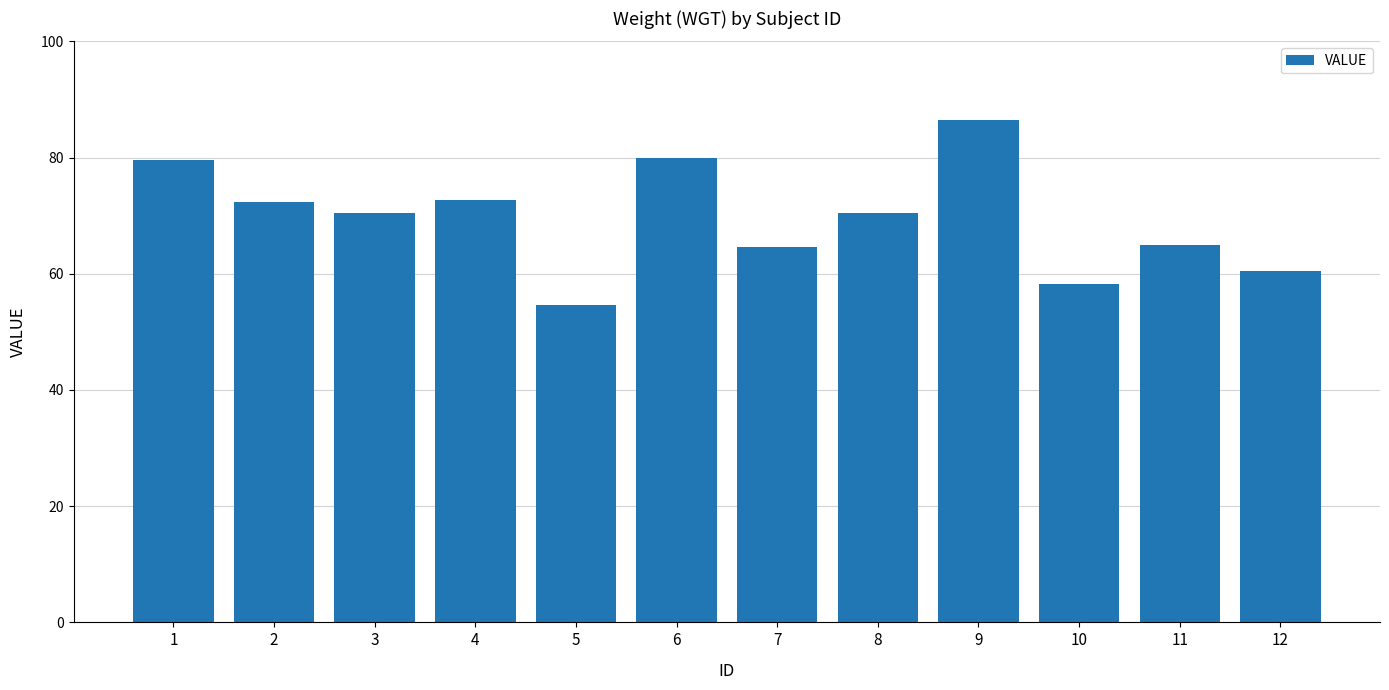

Does the chart contain any negative values?

No